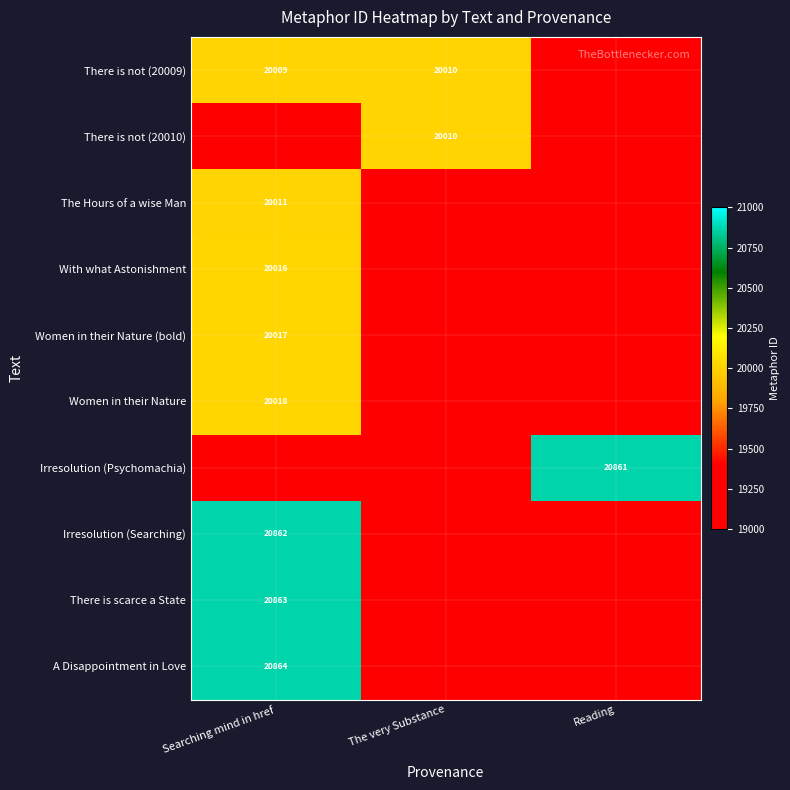

True or false: With what Astonishment has a value of 31690 at Searching mind in href.

False